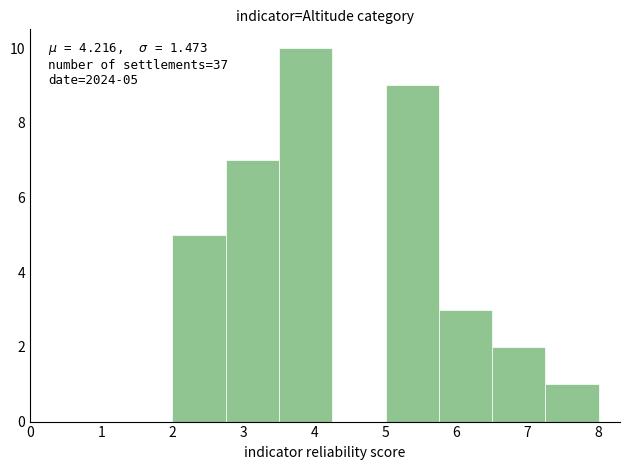

Which range on the x-axis has the tallest bar?

3.50 to 4.25